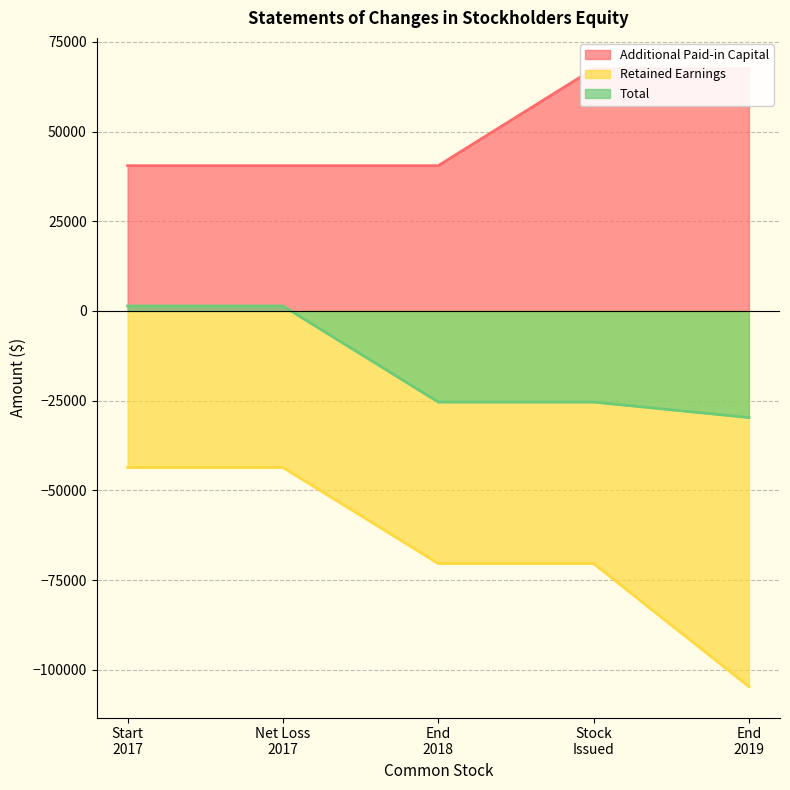

How many Additional Paid-in Capital values are between 40500 and 67500?

5